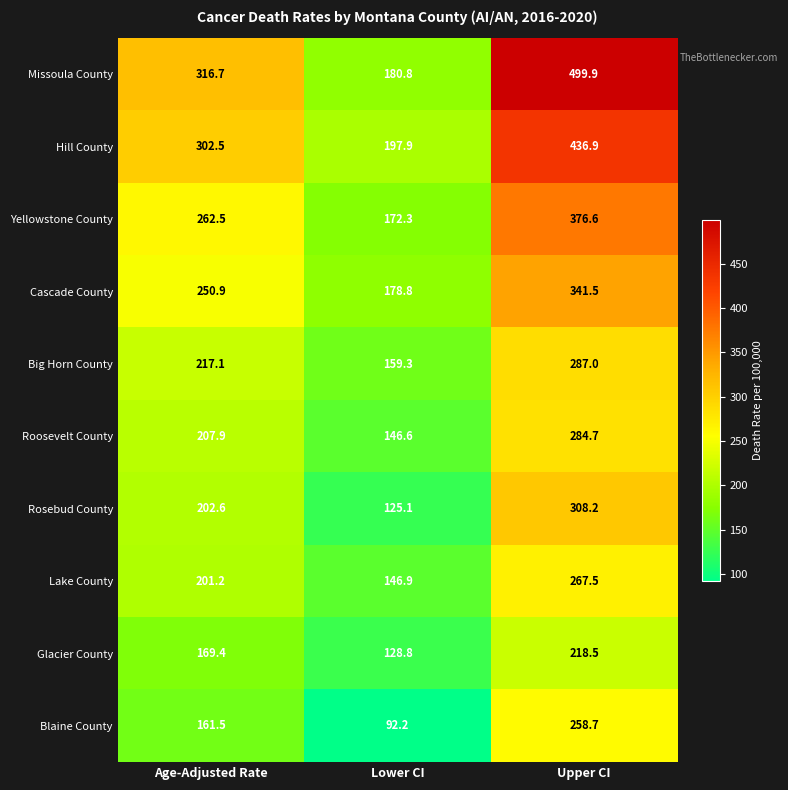

At which category is the sum across all series the highest?

Upper CI